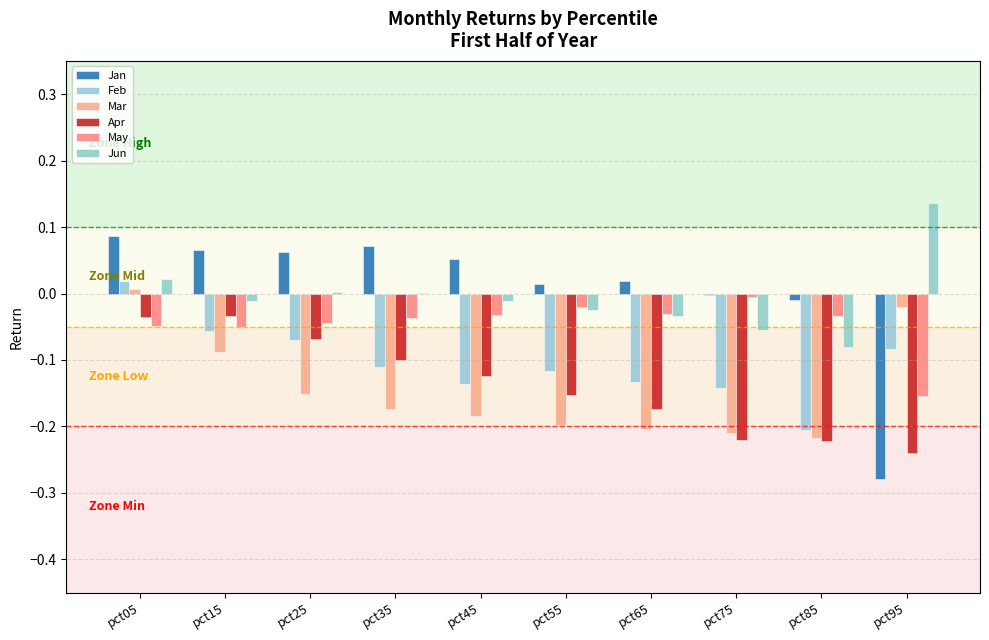

At pct15, list the series in order from smallest to largest.

Mar, Feb, May, Apr, Jun, Jan